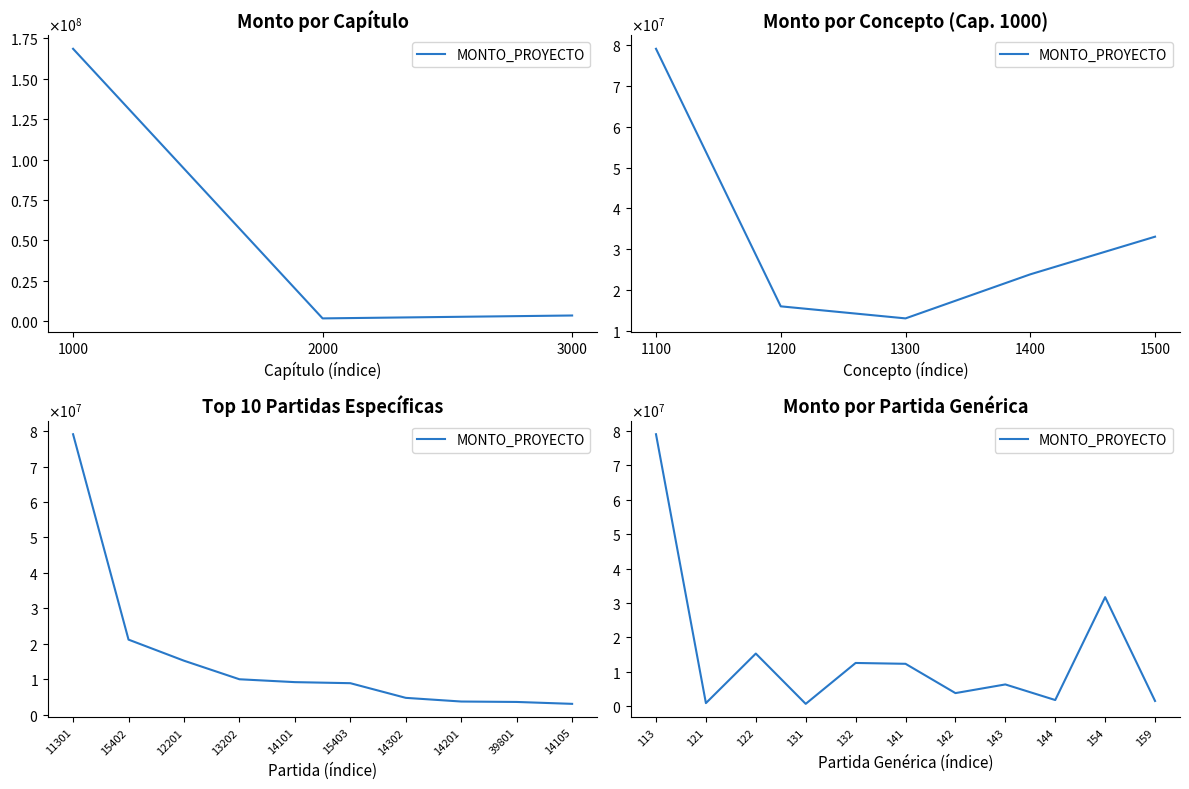

The value at 141 is 5092280. True or false?

False